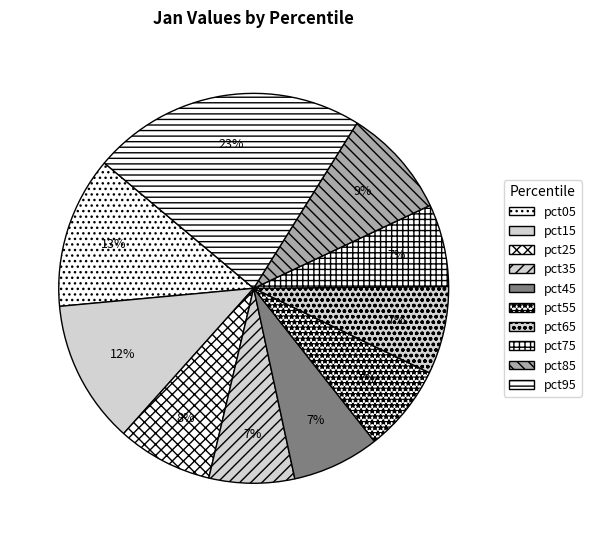

How many slices are in this pie chart?

10